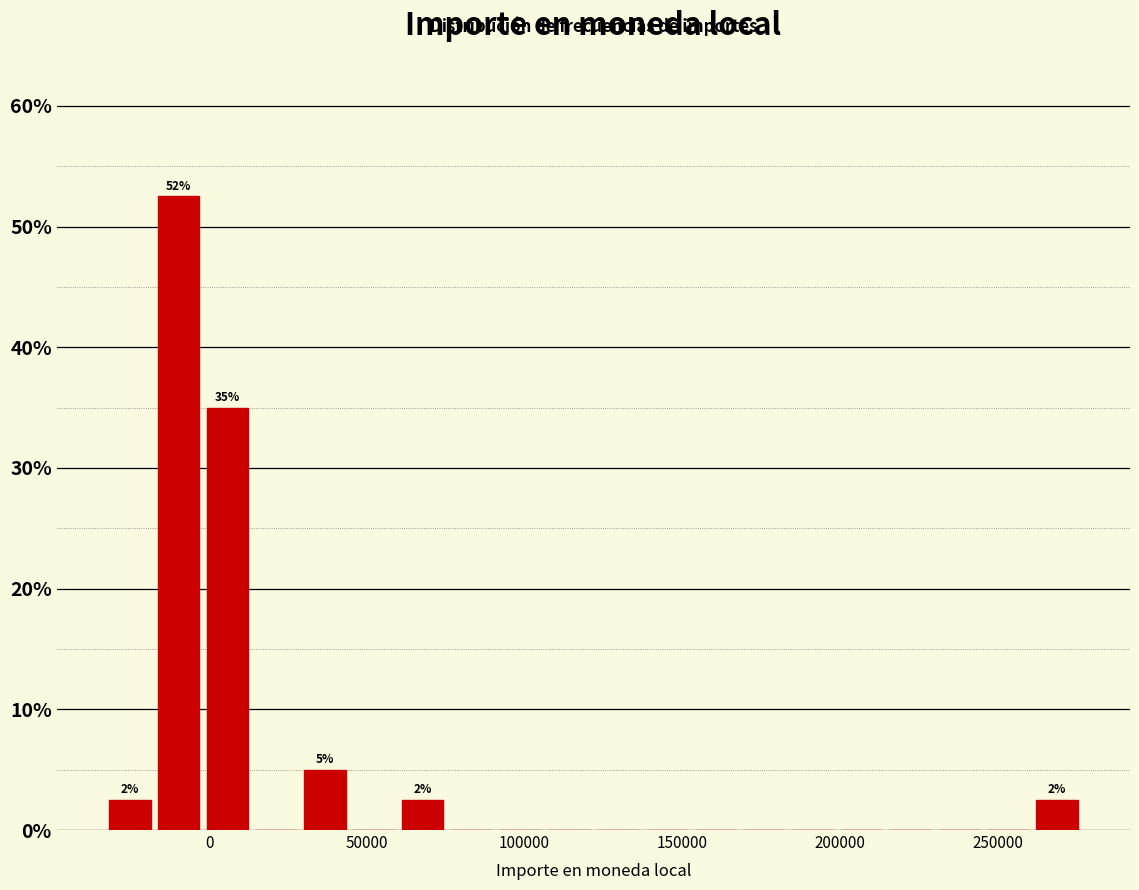

Around what value on the x-axis is the tallest bar? Give the approximate position of its centre, as read against the axis.

-10000